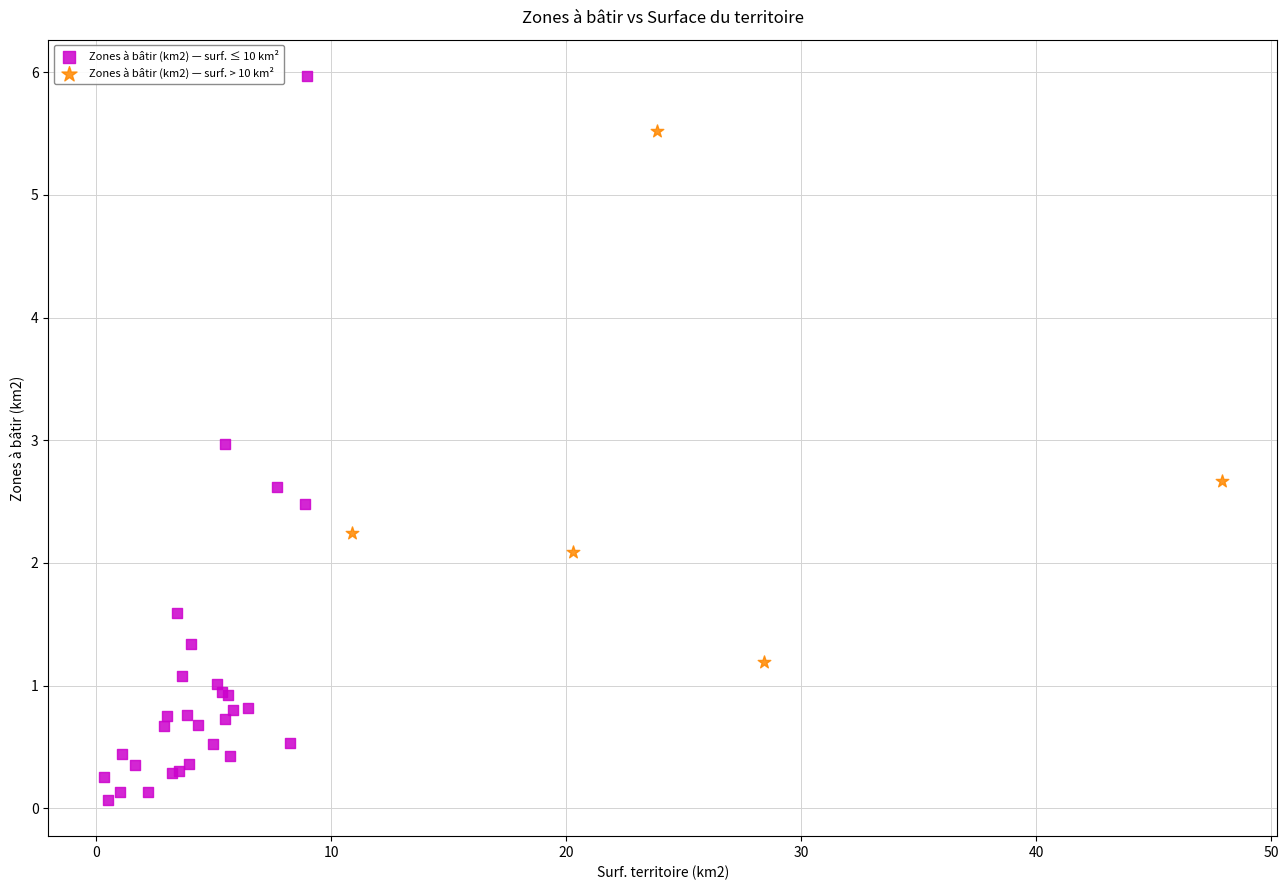

Which series contains the highest Y value?

Zones à bâtir (km2) — surf. ≤ 10 km²